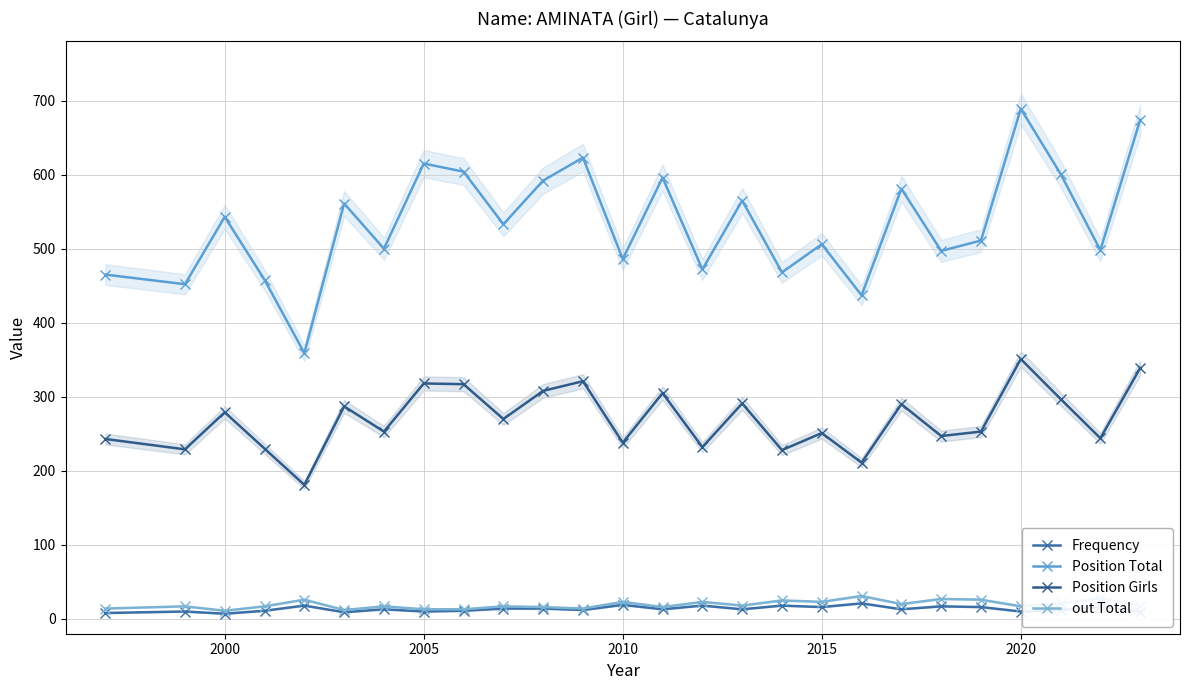

Is this an area chart (filled region under the line)?

No